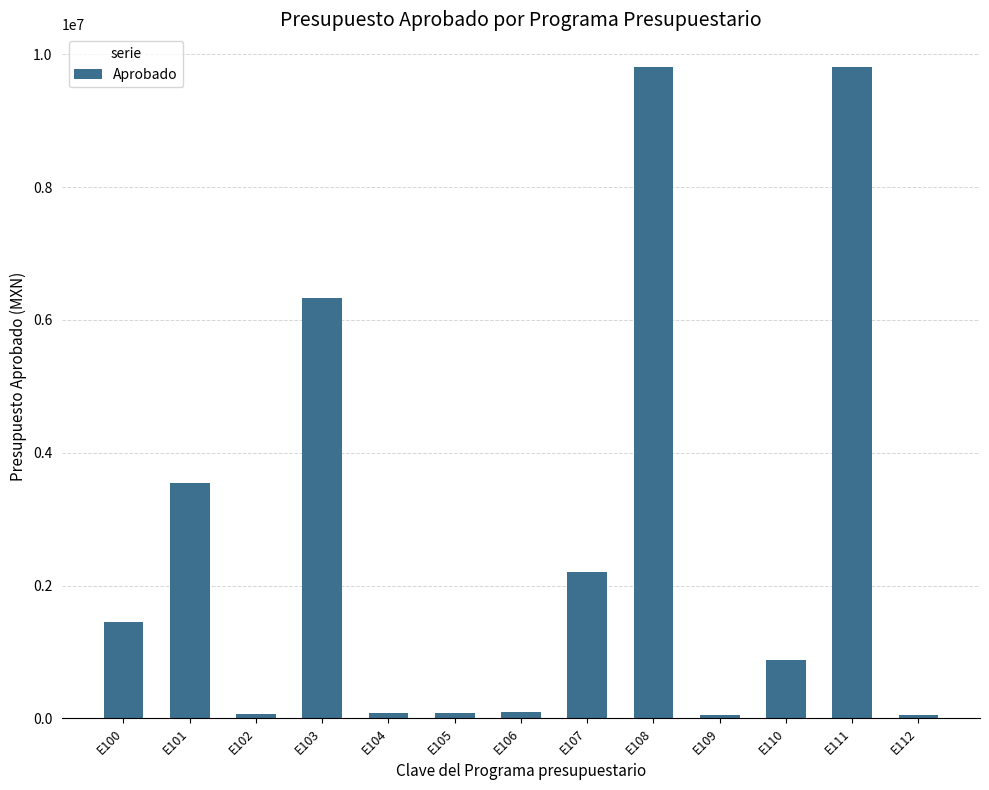

Does the chart contain stacked bars?

No